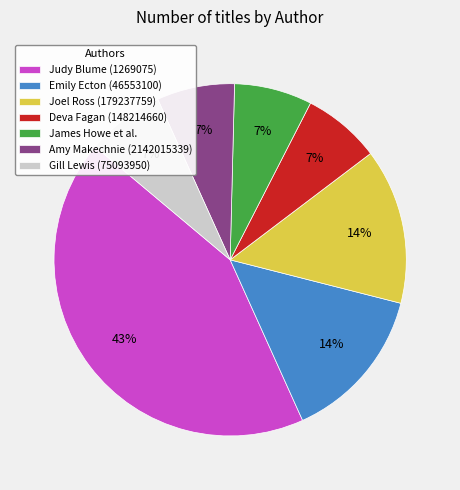

What is the ratio of the value at Joel Ross (179237759) to the value at Deva Fagan (148214660)?

2.0